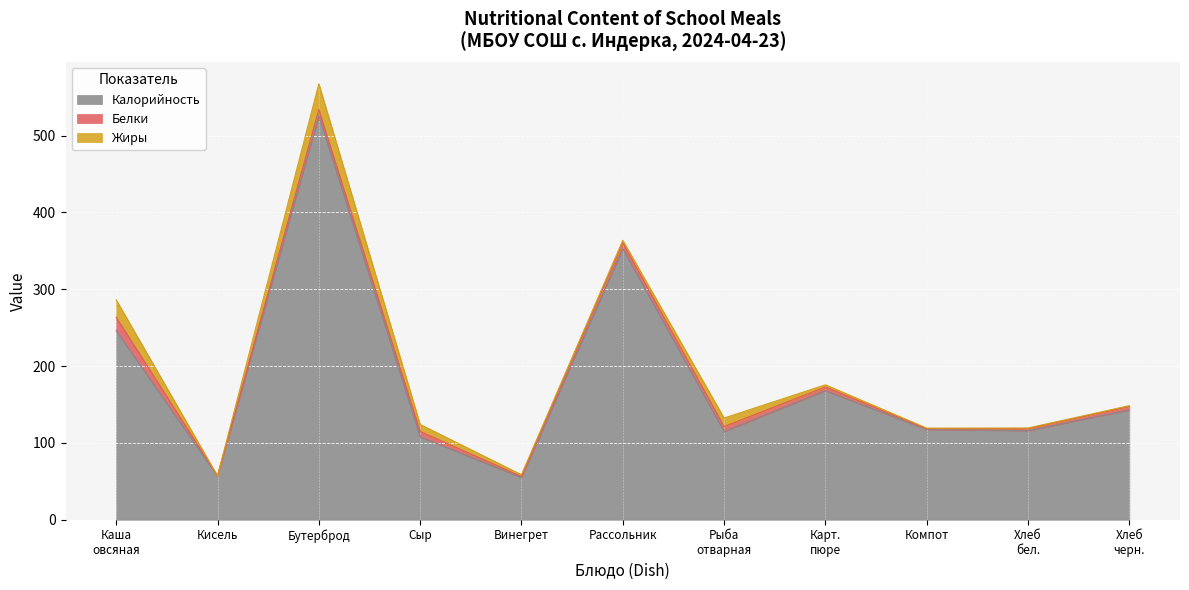

At which category is the sum across all series the highest?

Бутерброд